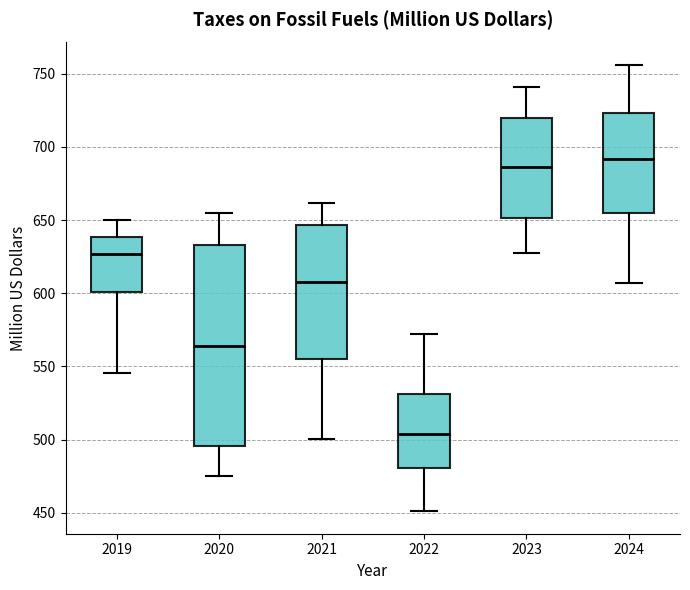

Reading left to right, read every box against the y-axis: the position of its median line, the range the box covers, and the ends of its whiskers. The values are not printed on the chart, so give them approximately, as read against the axis.

2019: median 625, box 600 to 640, whiskers 545 to 650
2020: median 565, box 495 to 635, whiskers 475 to 655
2021: median 610, box 555 to 645, whiskers 500 to 660
2022: median 505, box 480 to 530, whiskers 450 to 570
2023: median 685, box 650 to 720, whiskers 630 to 740
2024: median 690, box 655 to 725, whiskers 605 to 755